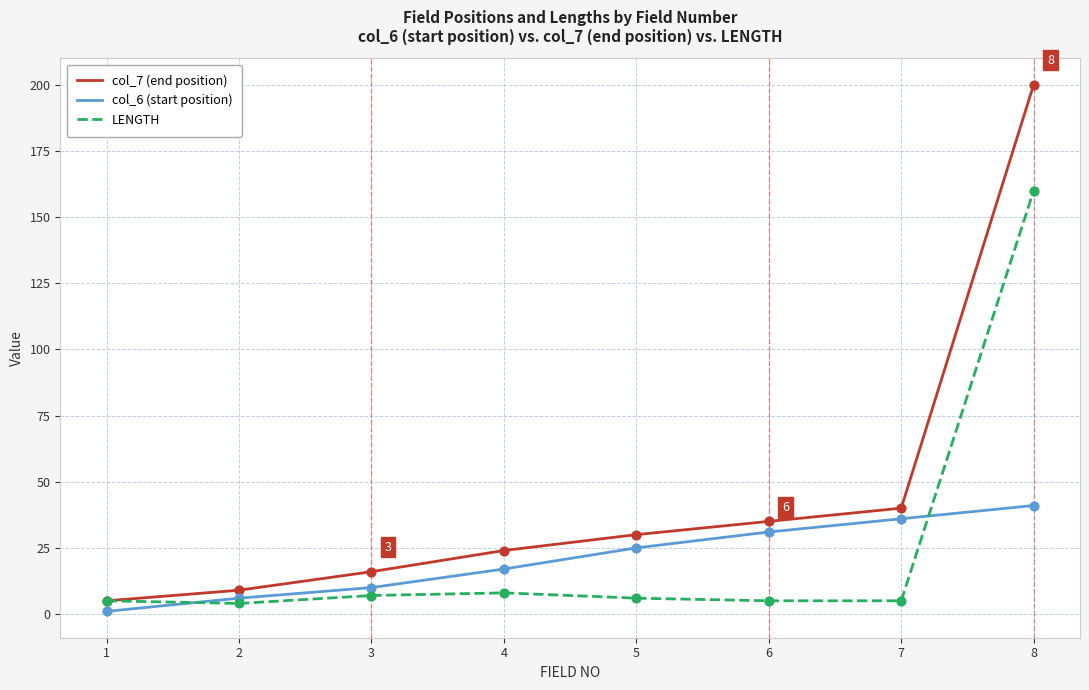

What are all the series names shown in the legend?

col_7 (end position), col_6 (start position), LENGTH